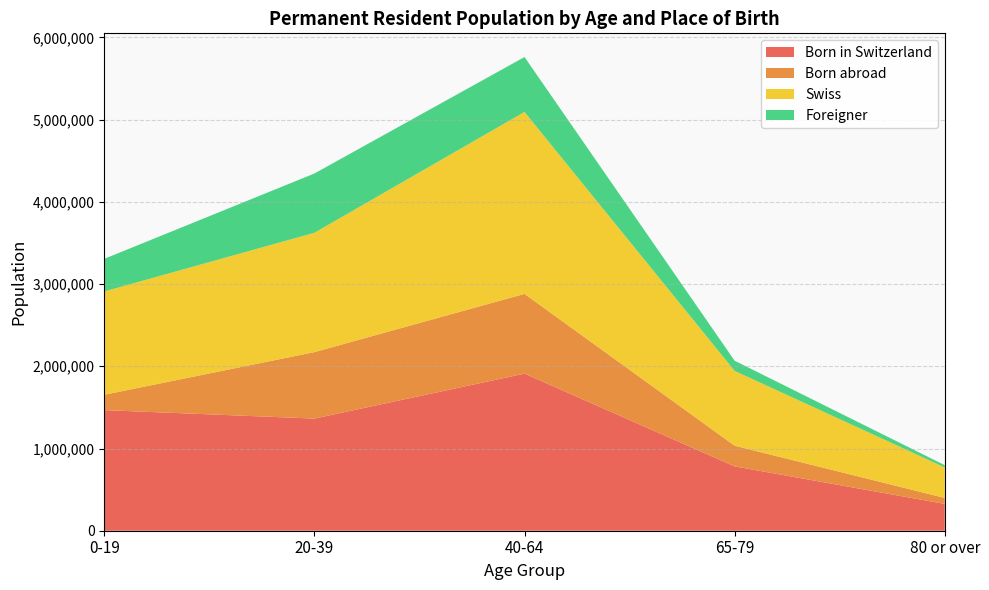

Reading right to left, list all the values displayed in this chart.

Born in Switzerland: 80 or over=326244	65-79=782316	40-64=1910852	20-39=1364007	0-19=1466652
Born abroad: 80 or over=72477	65-79=251710	40-64=970048	20-39=808466	0-19=186859
Swiss: 80 or over=371341	65-79=909983	40-64=2212640	20-39=1451401	0-19=1256819
Foreigner: 80 or over=27380	65-79=124043	40-64=668260	20-39=721072	0-19=396692